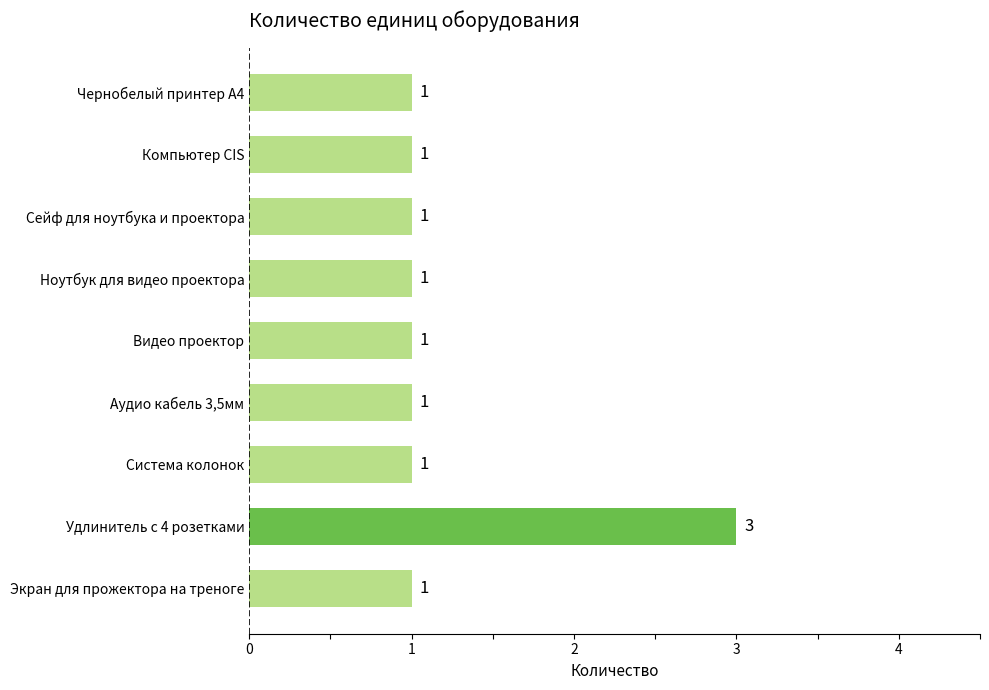

Count the values in the range 1 to 2.

8